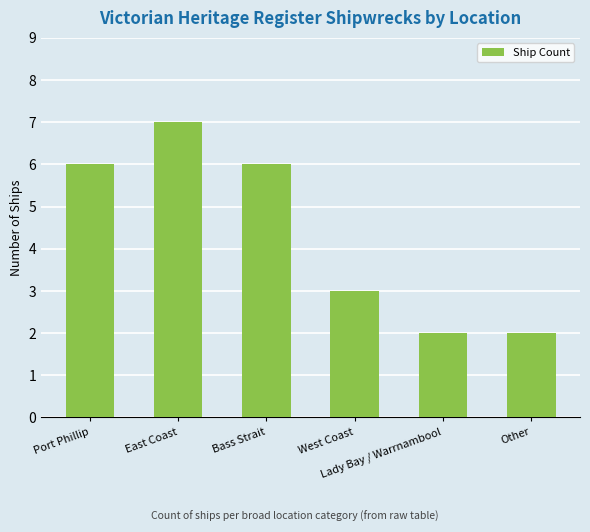

What is the maximum value shown in the chart?

7